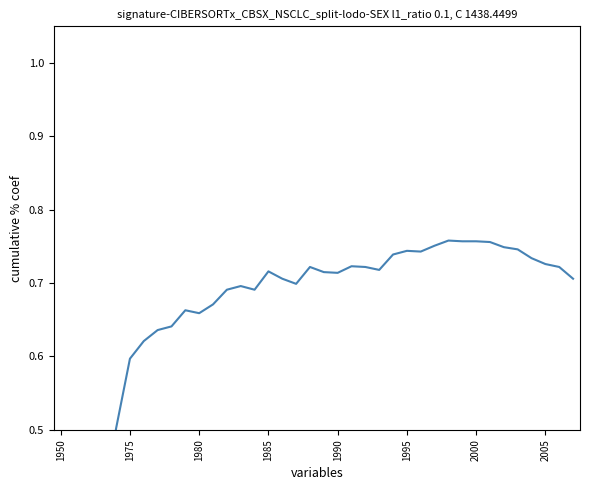

At which category does the data reach its first local peak?

9